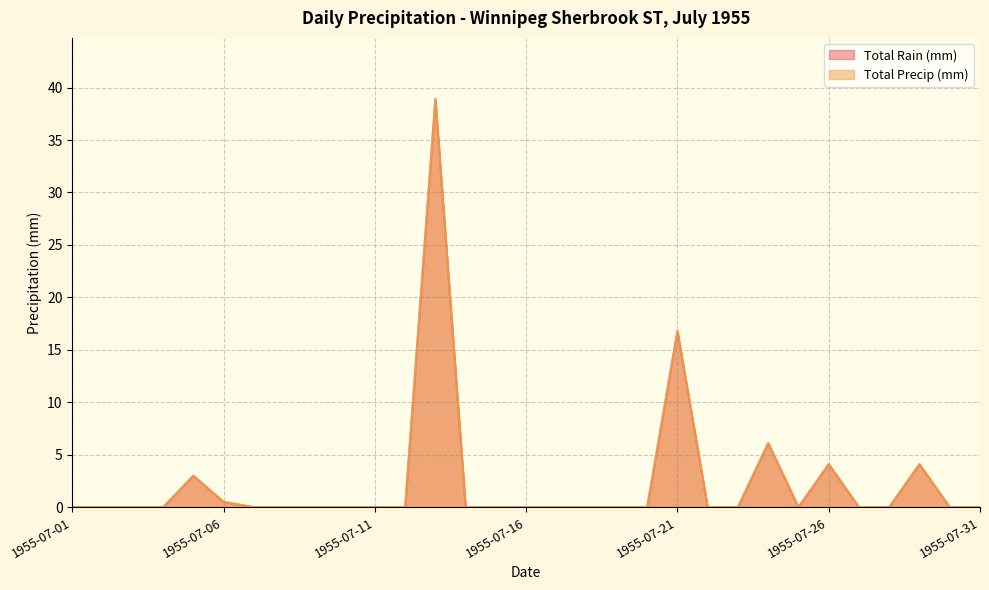

What are all the series names shown in the legend?

Total Rain (mm), Total Precip (mm)